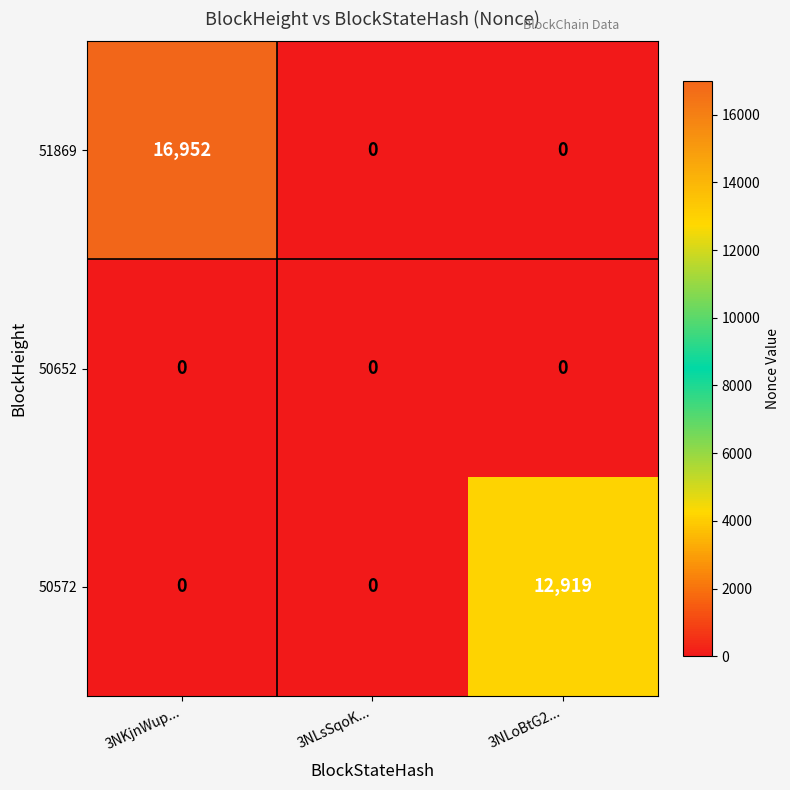

At which category is the sum across all series the highest?

3NKjnWup...